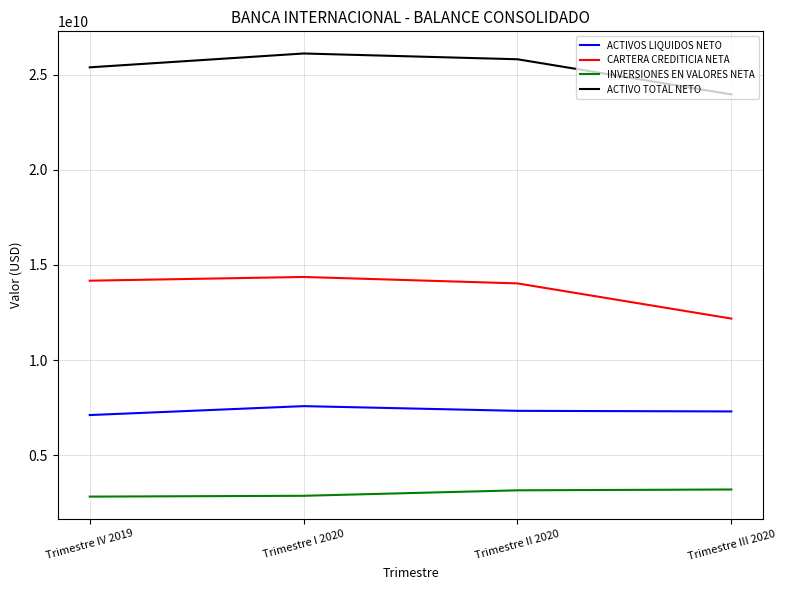

The value of INVERSIONES EN VALORES NETA at Trimestre I 2020 is 3928963415.7. True or false?

False